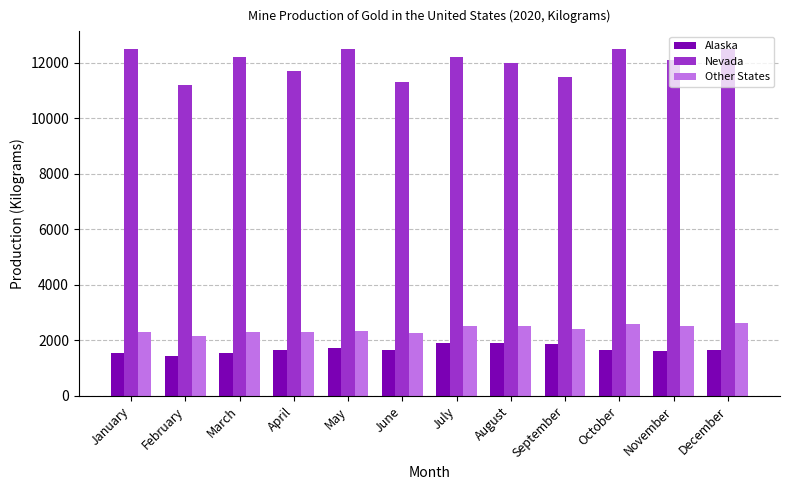

Does the chart contain any negative values?

No